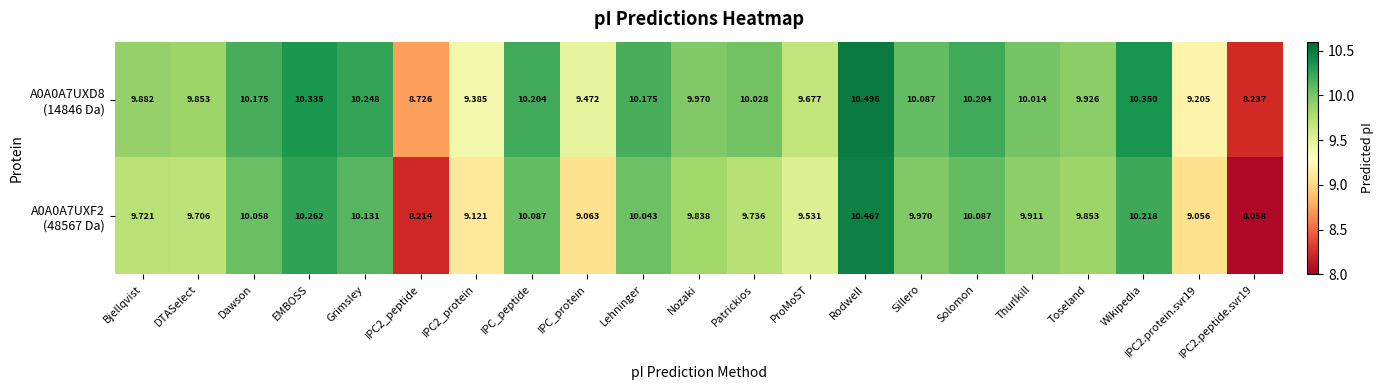

How many categories are shown in the chart?

21